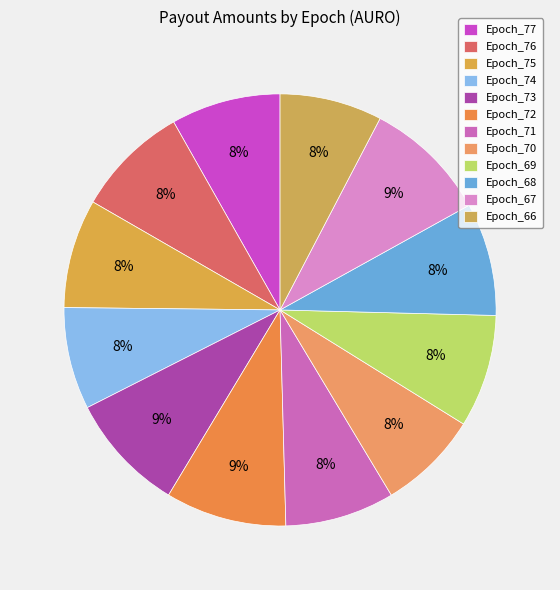

The Epoch_77 slice represents 8% of the pie. True or false?

True